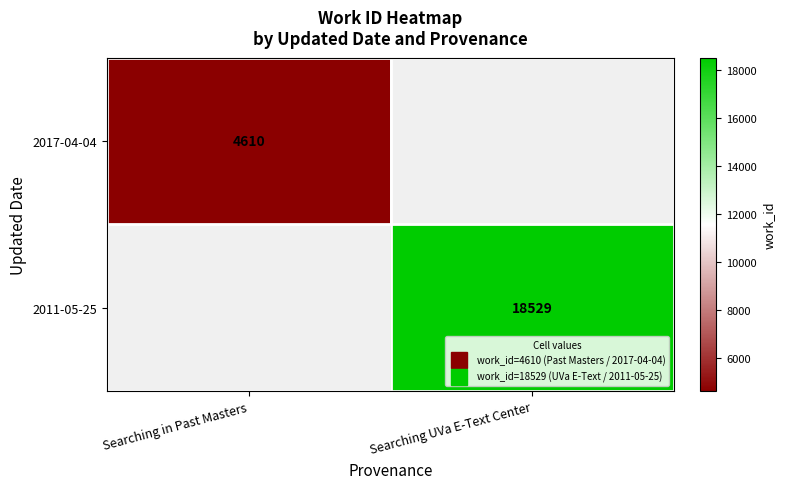

Is it true that 2011-05-25 equals 18529.0 at Searching UVa E-Text Center?

True